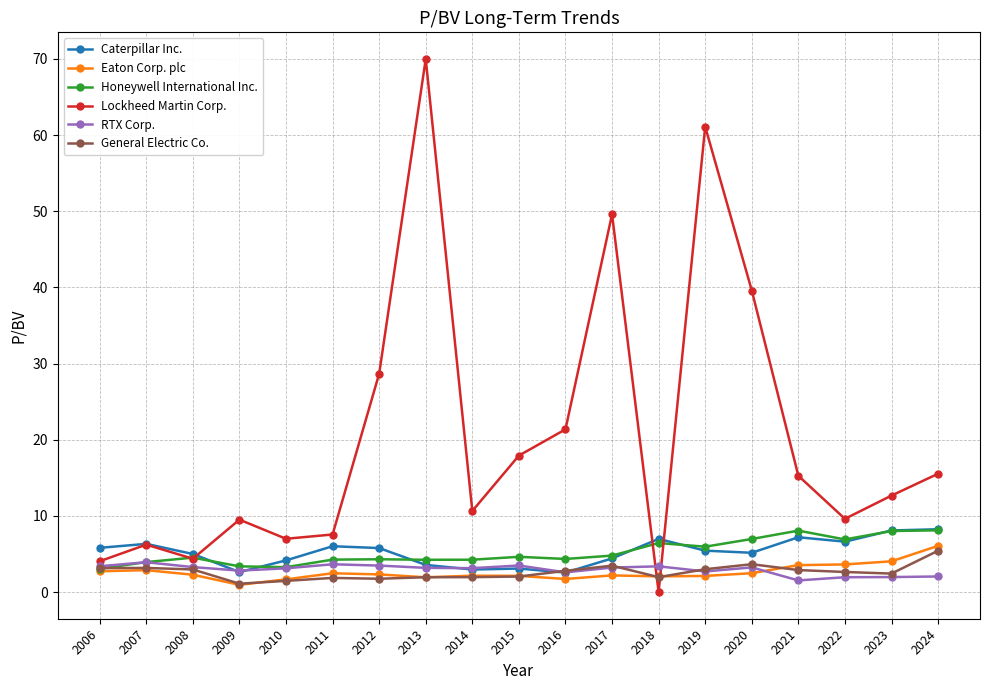

Is this an area chart (filled region under the line)?

No